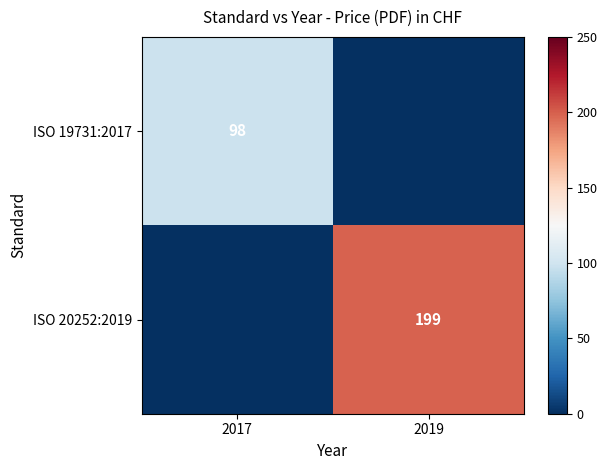

The value of ISO 19731:2017 at 2017 is 61. True or false?

False